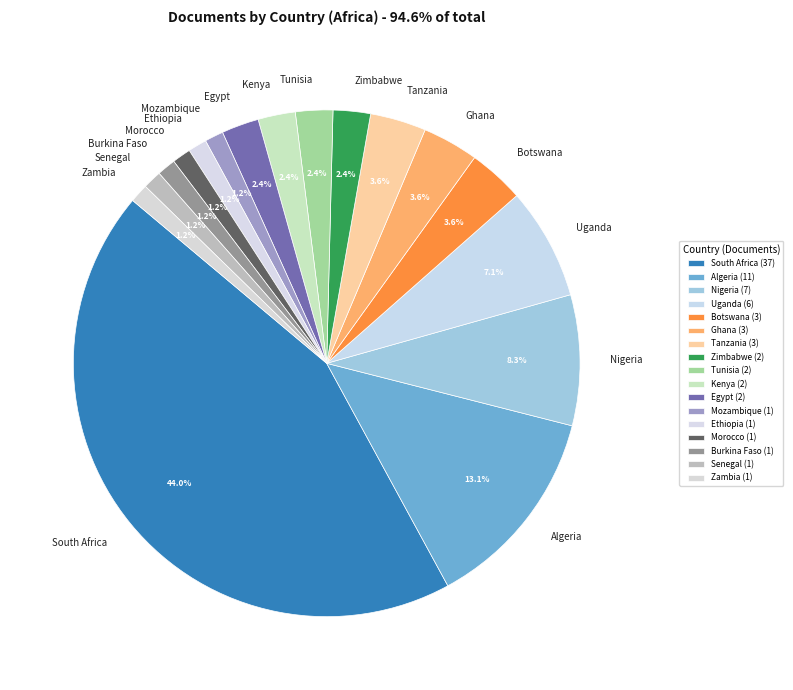

Approximately how many times larger is the value at Zambia compared to Tunisia?

0.5